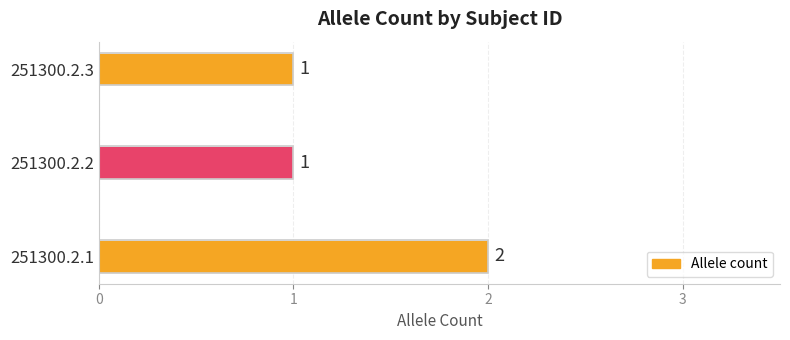

The chart shows a value of 1 at 251300.2.3. True or false?

True